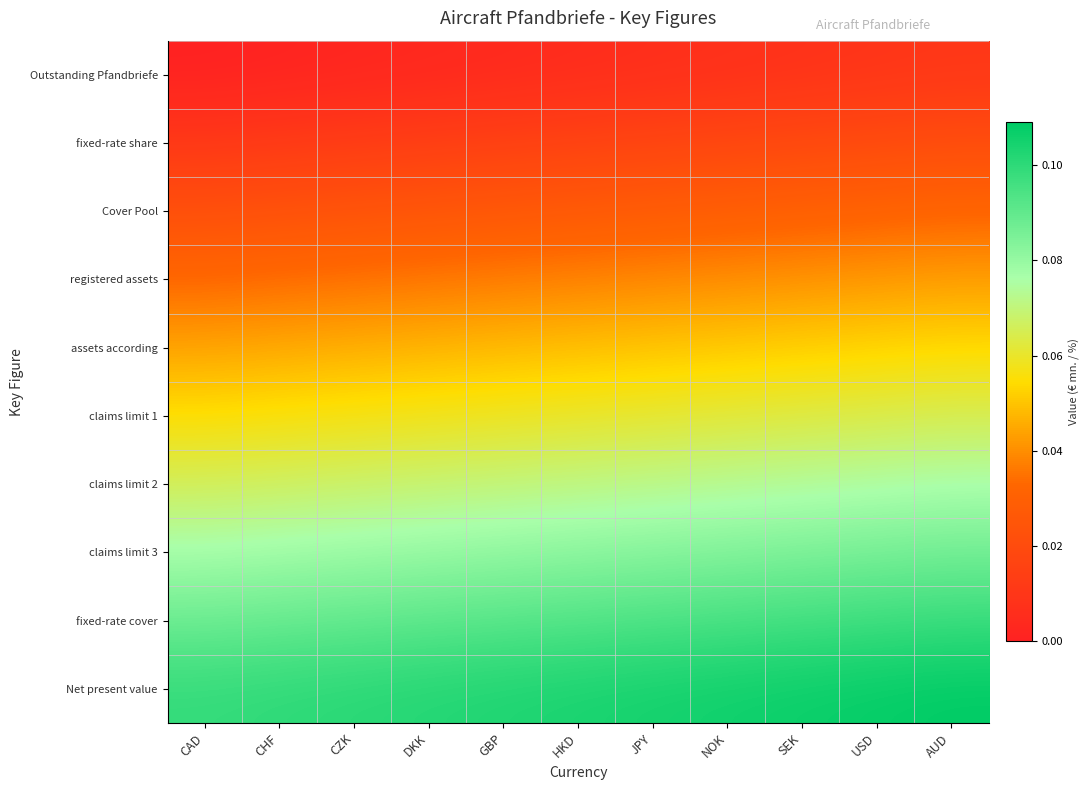

Count the number of categories in the chart.

11